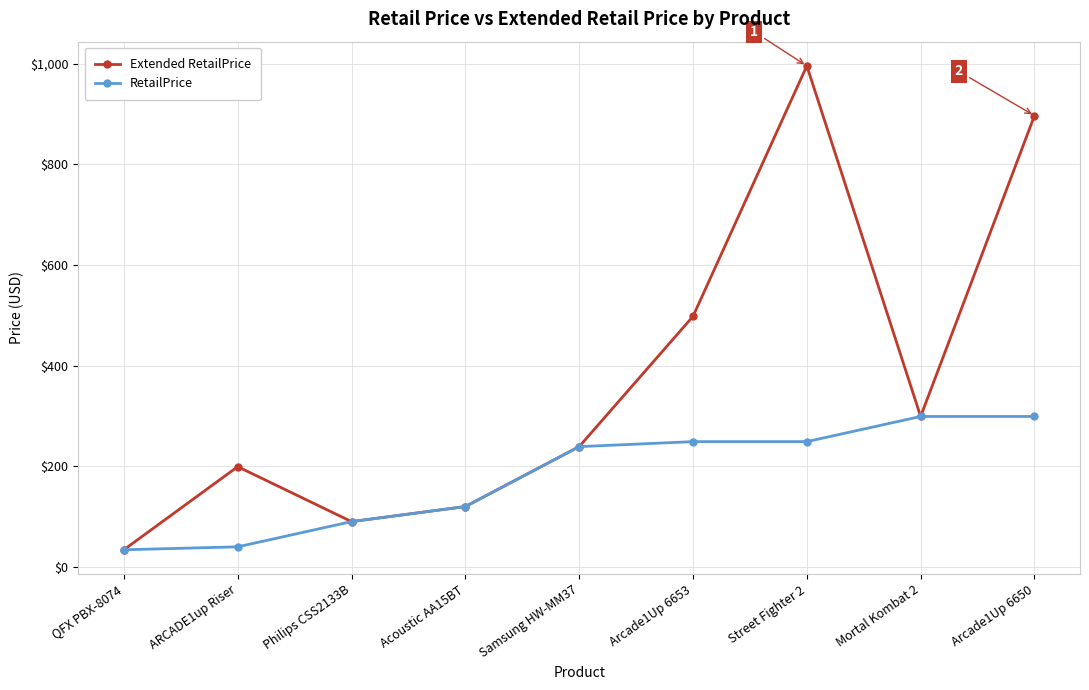

Which series changed the most between Arcade1Up 6653 and Arcade1Up 6650?

Extended RetailPrice